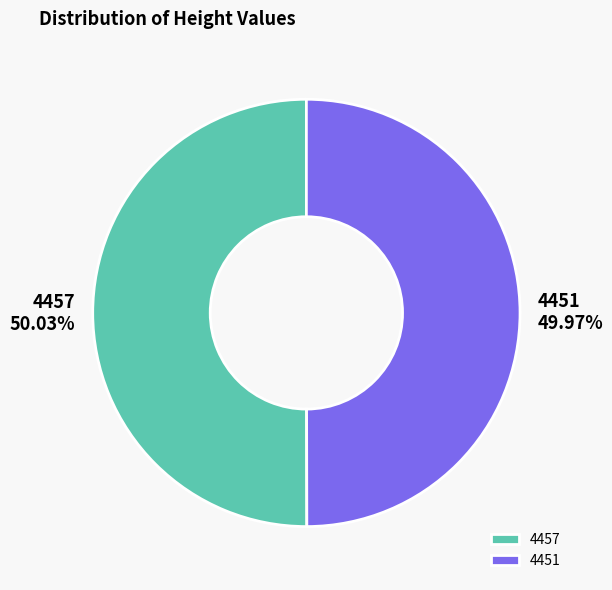

Count the number of slices in the pie.

2